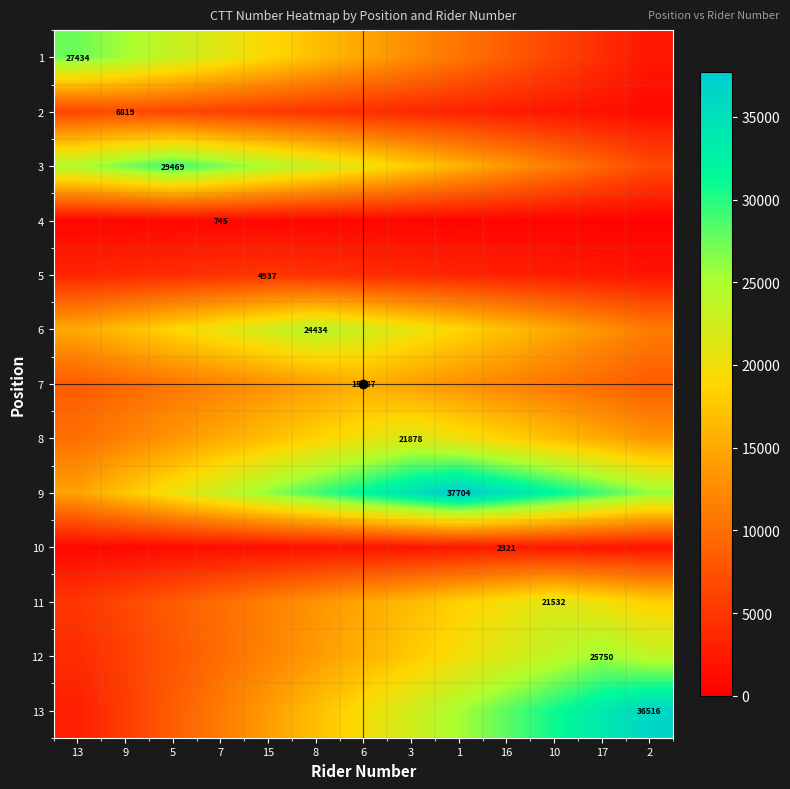

The value of 11 at 1 is 18219.4. True or false?

True